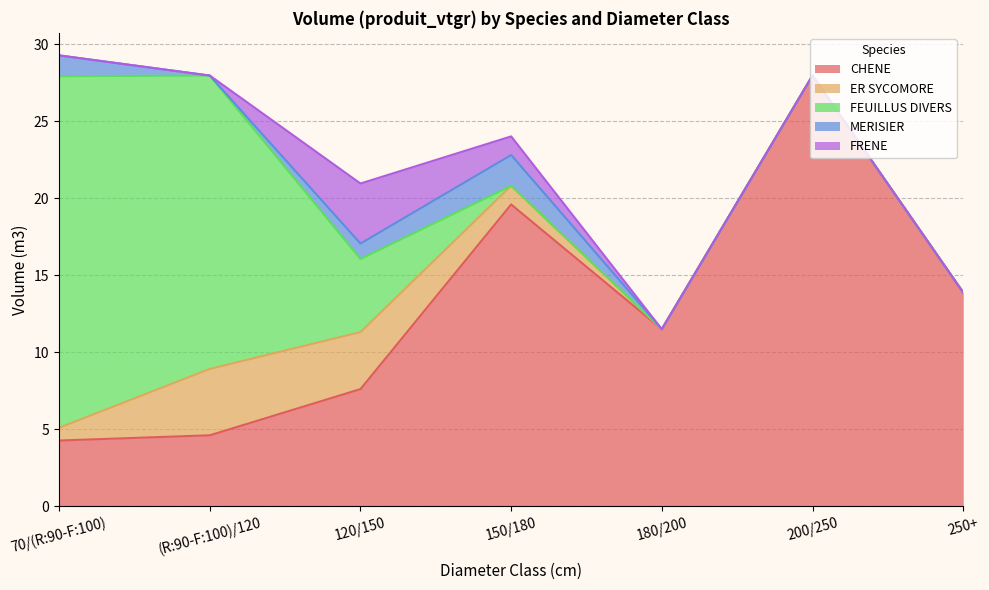

What is the difference between the maximum and minimum values in the FRENE series?

3.9